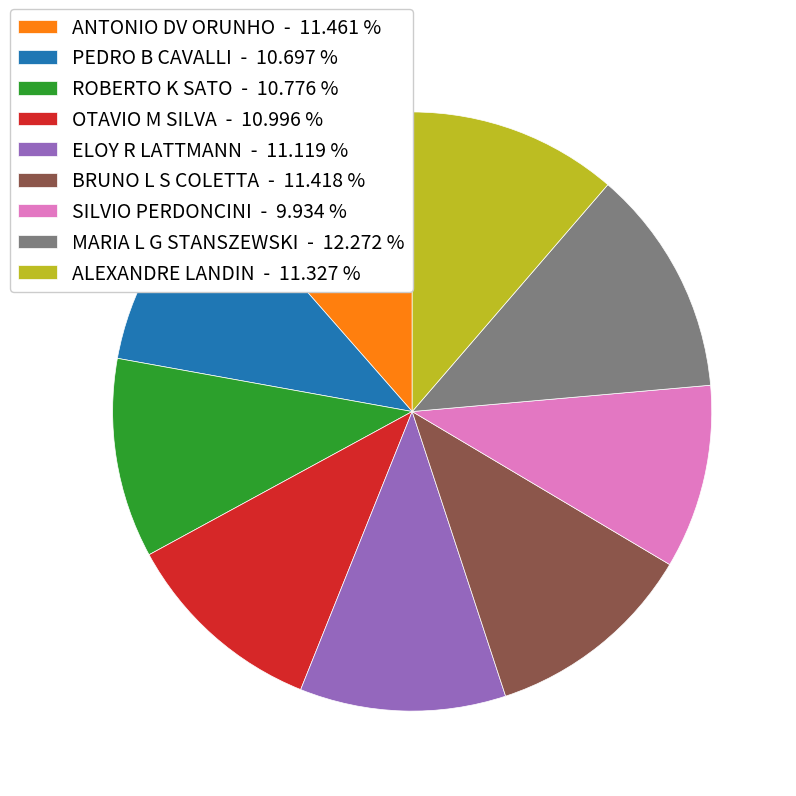

Is there any slice that represents more than half of the pie?

No